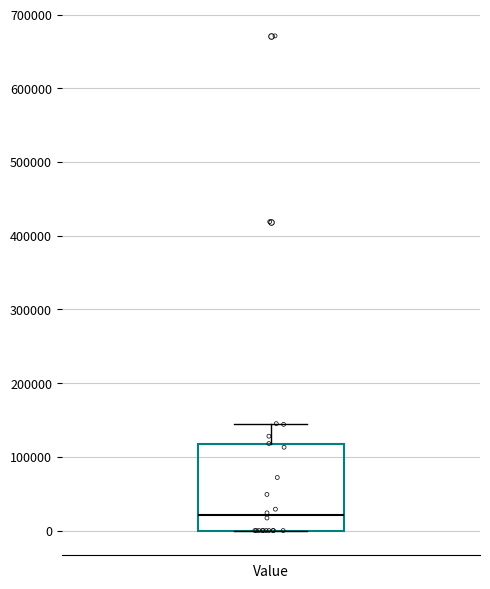

Where does the upper whisker of the box for Value end on the y-axis? The values are not printed on the chart, so give them approximately, as read against the axis.

150000